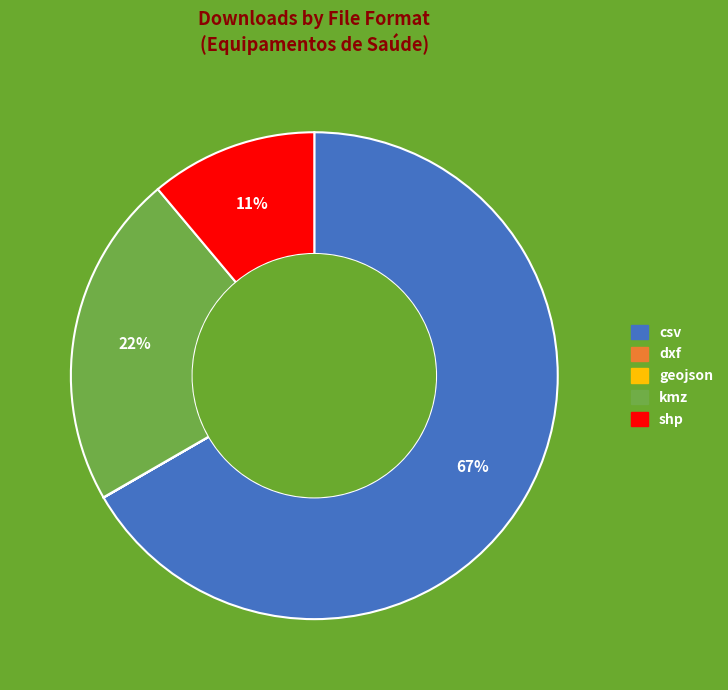

To the nearest percent, what is the combined percentage of shp and csv?

78%